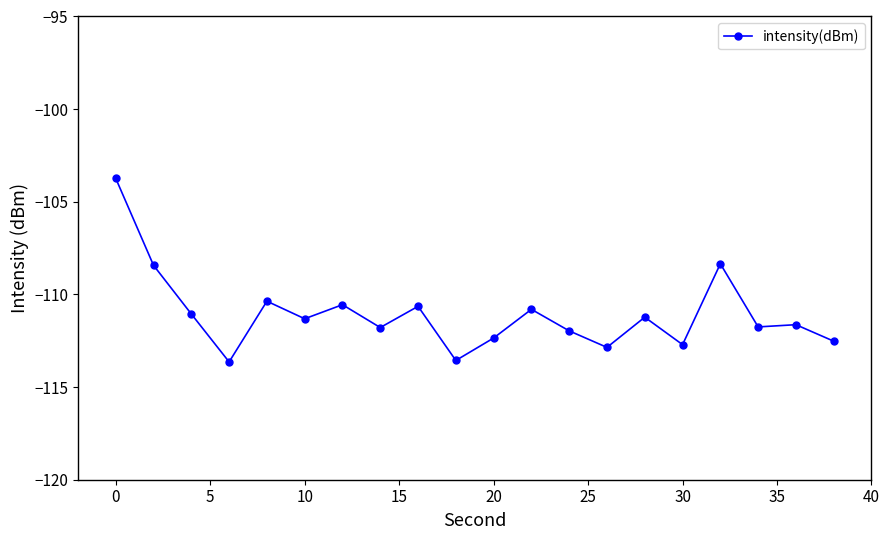

What is the greatest value displayed?

-103.7